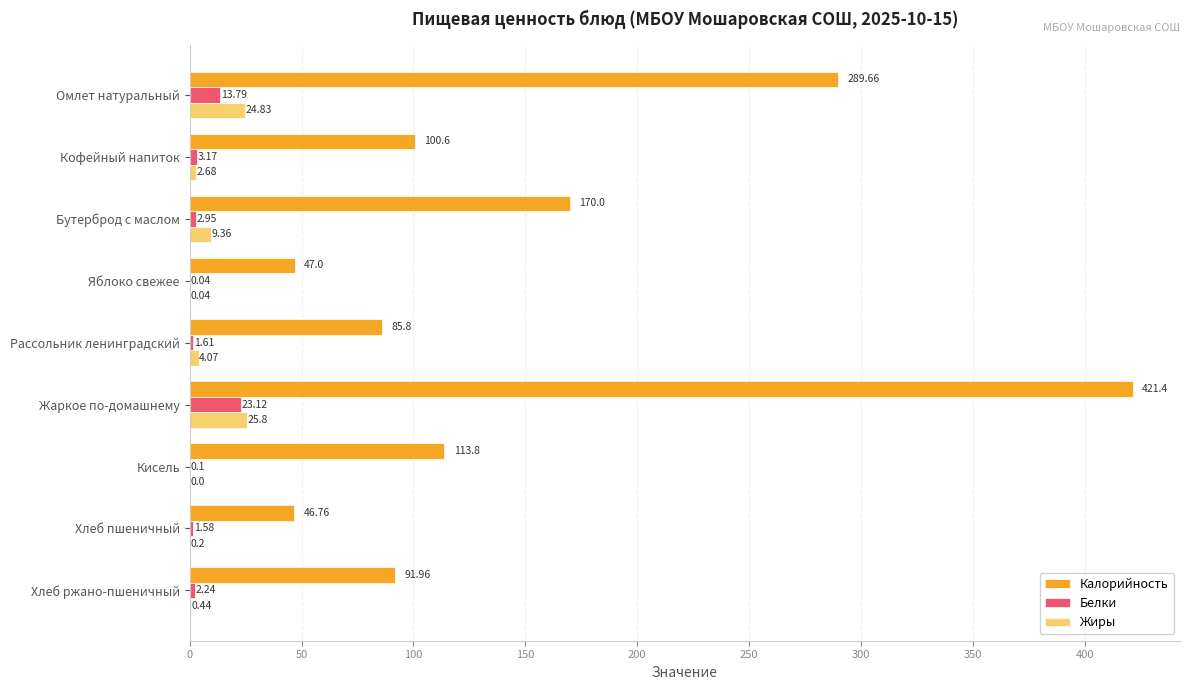

How many data points does each series have?

9